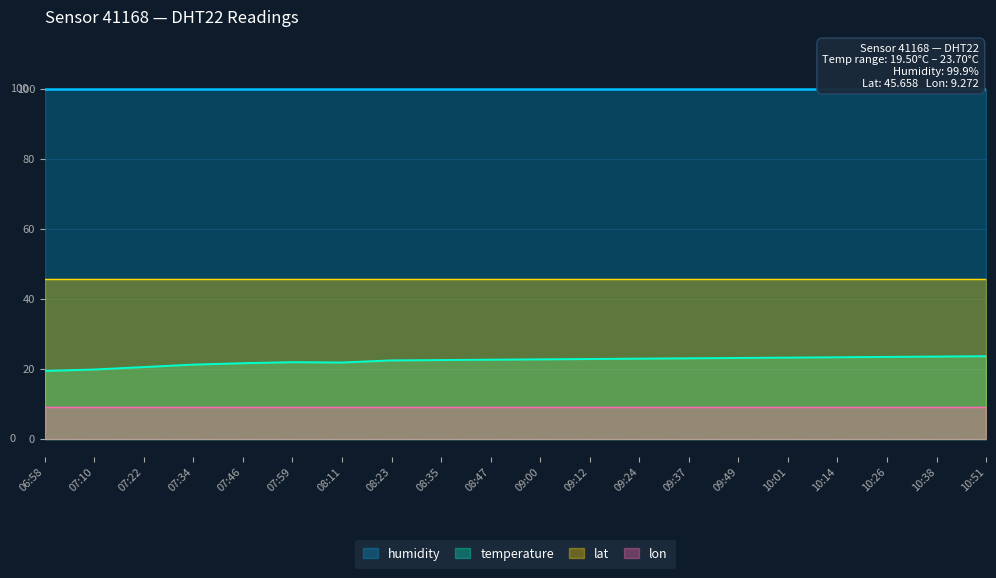

What is the greatest value displayed?

99.9